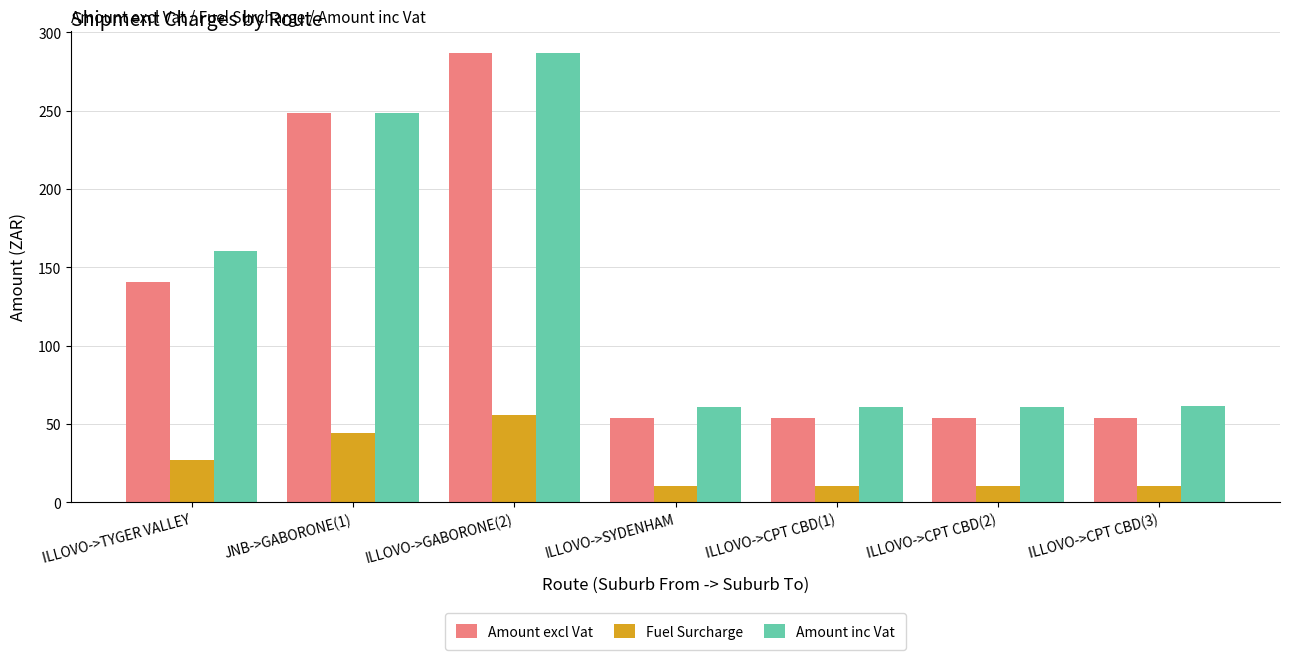

What is the greatest value displayed?

286.6